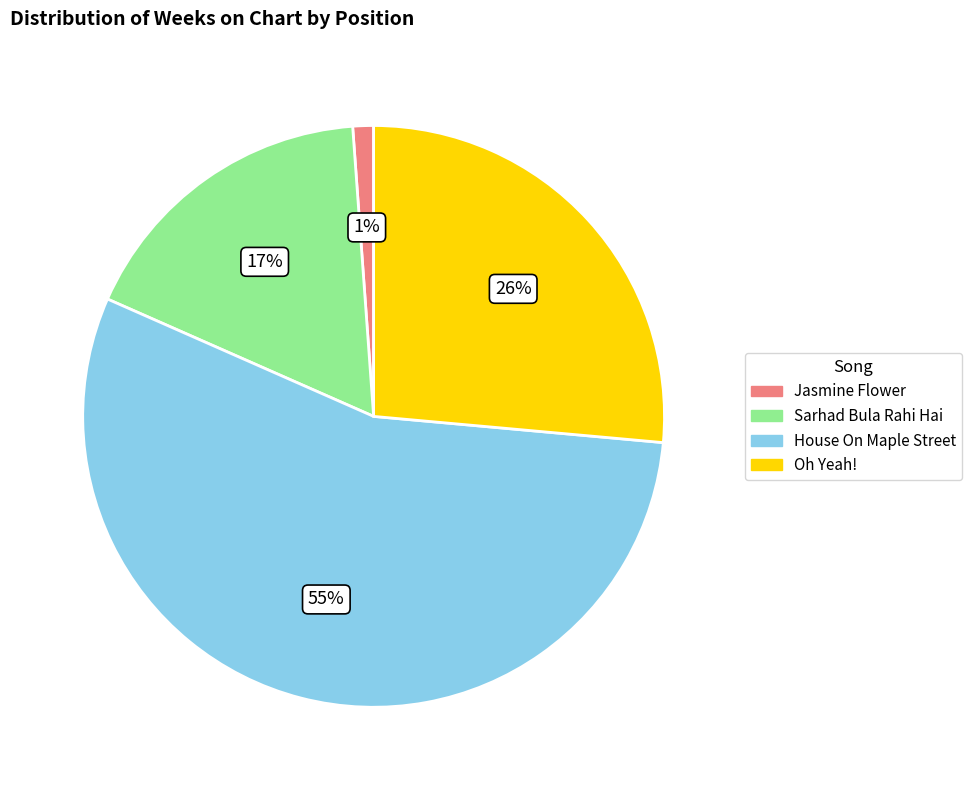

Which slice is the largest?

House On Maple Street